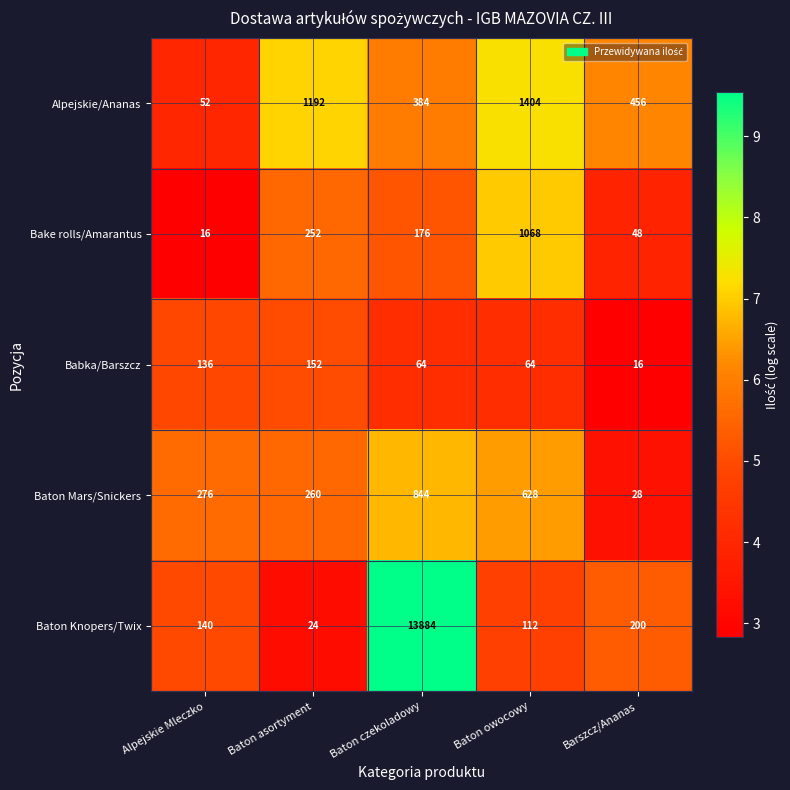

What is the difference between the maximum and minimum values in the Baton Knopers/Twix series?

13860